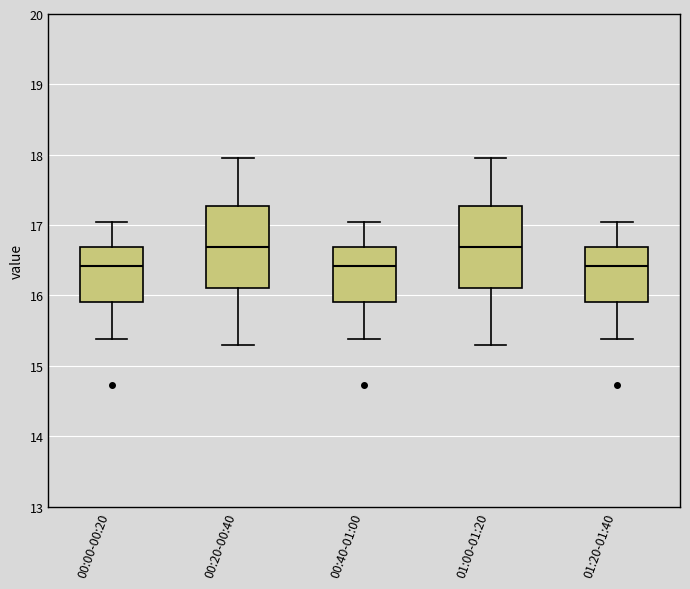

Reading left to right, read every box against the y-axis: the position of its median line, the range the box covers, and the ends of its whiskers. The values are not printed on the chart, so give them approximately, as read against the axis.

00:00-00:20: median 16.4, box 15.9 to 16.7, whiskers 15.4 to 17.1
00:20-00:40: median 16.7, box 16.1 to 17.3, whiskers 15.3 to 18.0
00:40-01:00: median 16.4, box 15.9 to 16.7, whiskers 15.4 to 17.1
01:00-01:20: median 16.7, box 16.1 to 17.3, whiskers 15.3 to 18.0
01:20-01:40: median 16.4, box 15.9 to 16.7, whiskers 15.4 to 17.1